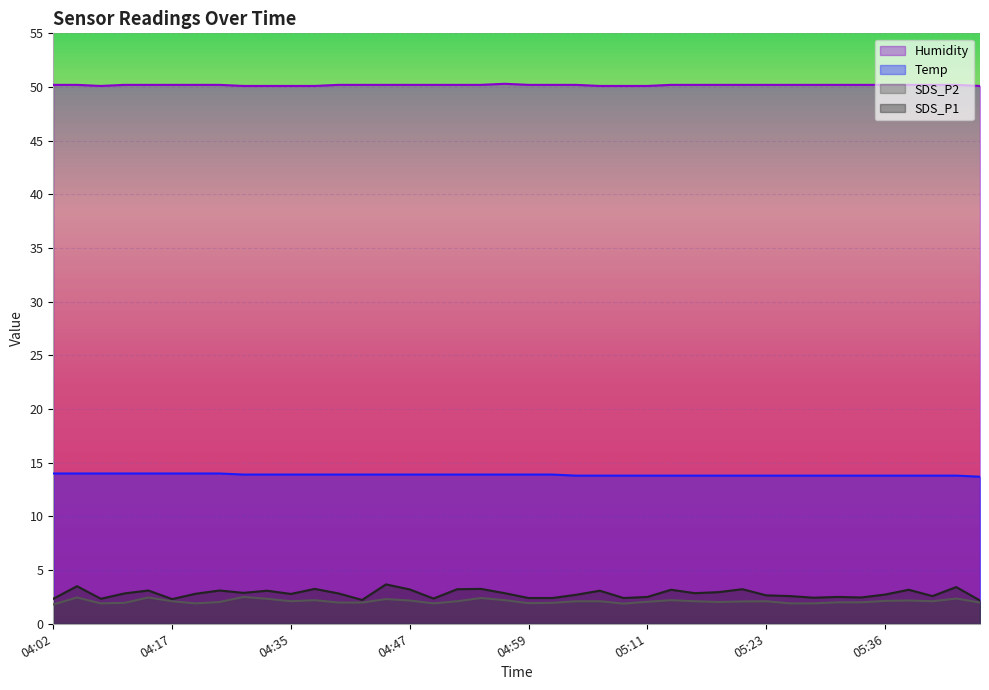

Which has a higher value, 04:30 or 05:38?

05:38